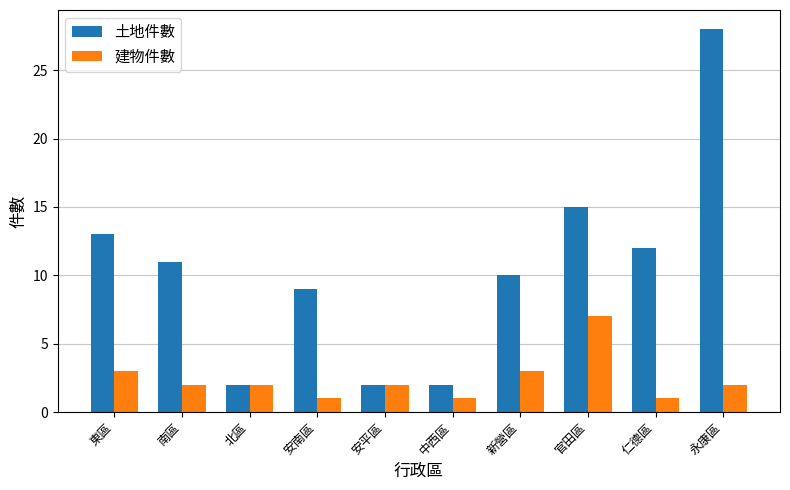

How many bars are there in total?

20